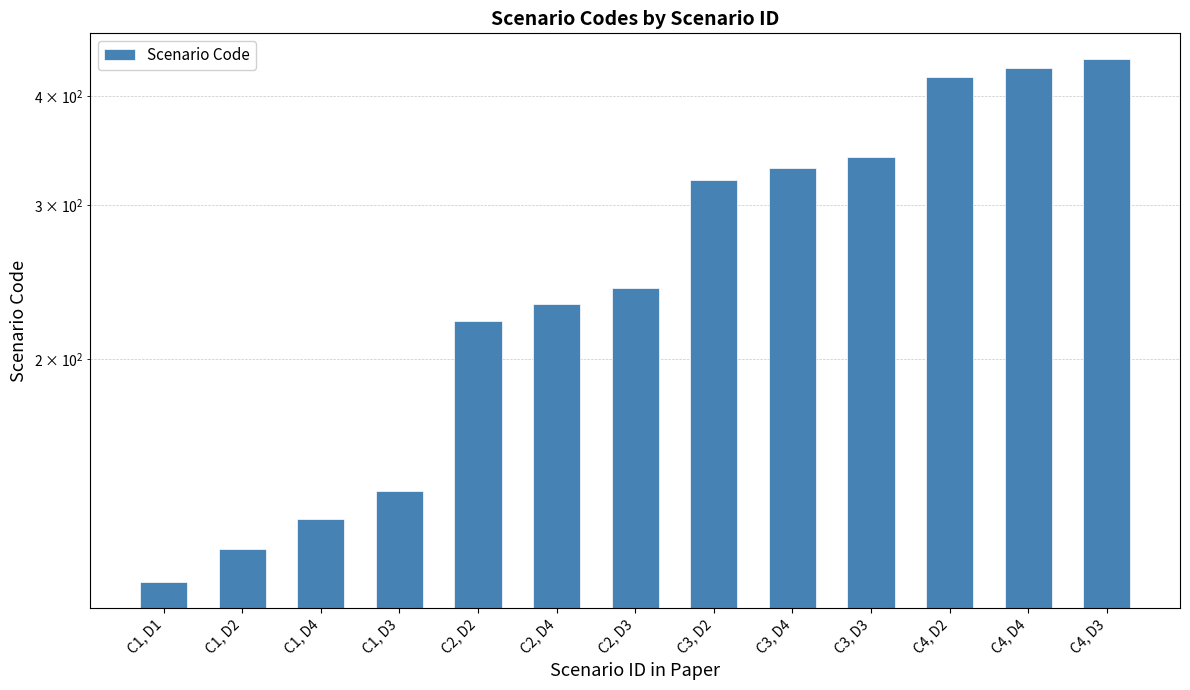

What is the minimum value shown in the chart?

111